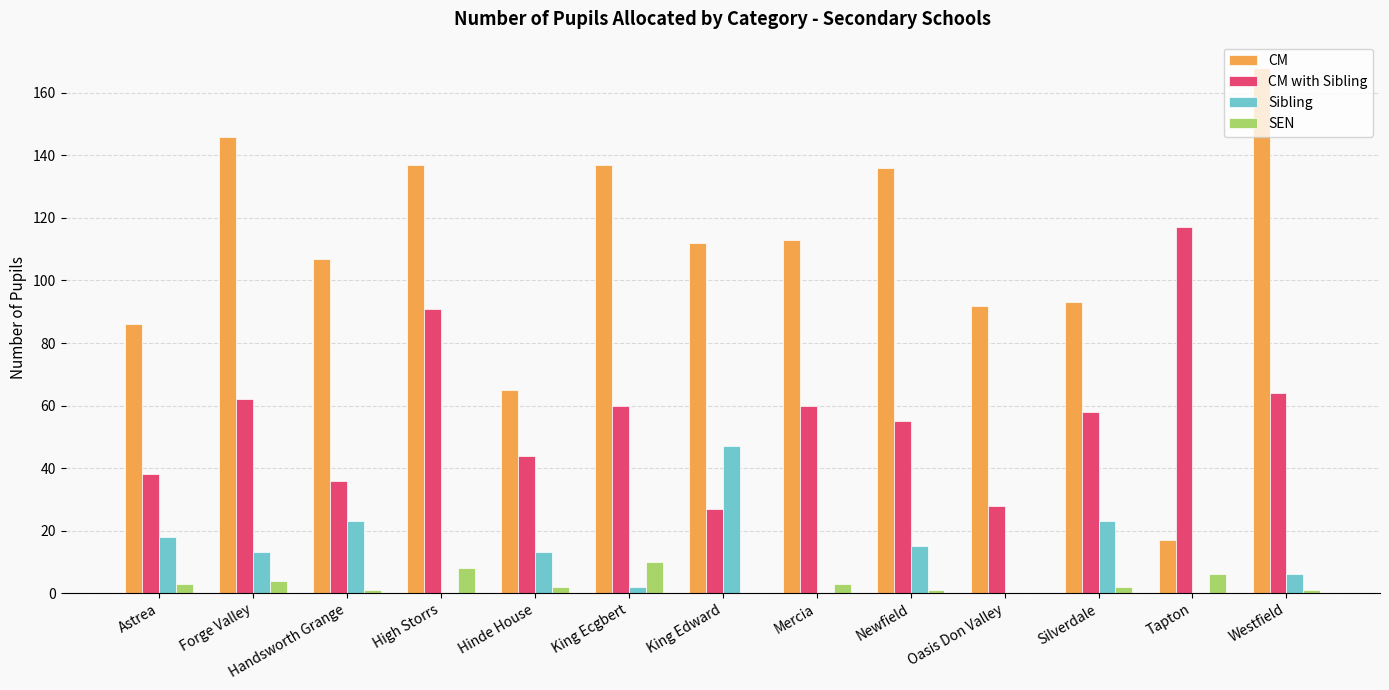

Between Silverdale and Tapton, which series saw the biggest shift?

CM